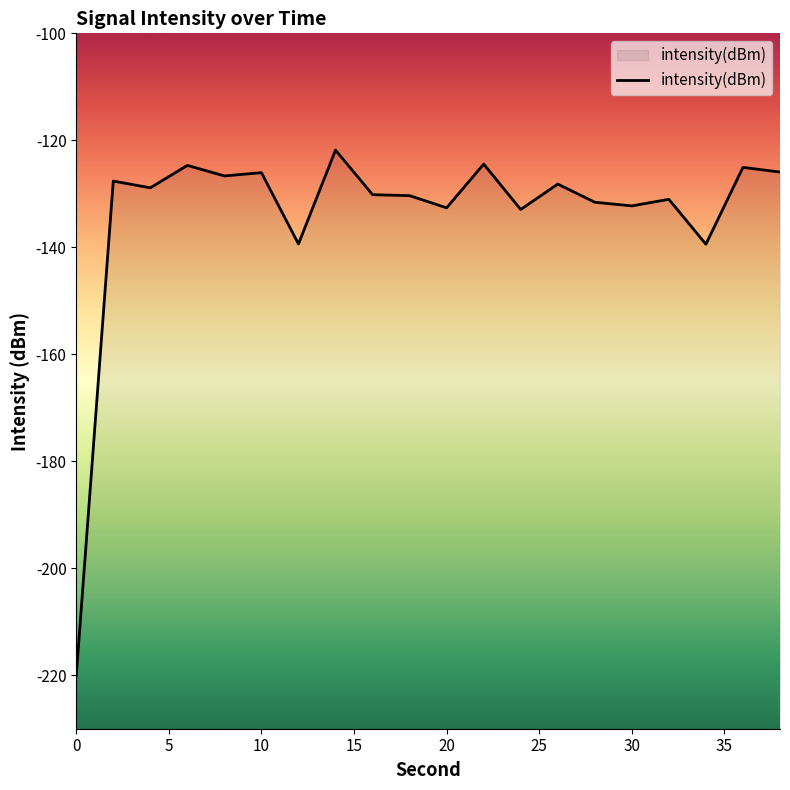

Count the number of data series in this chart.

1